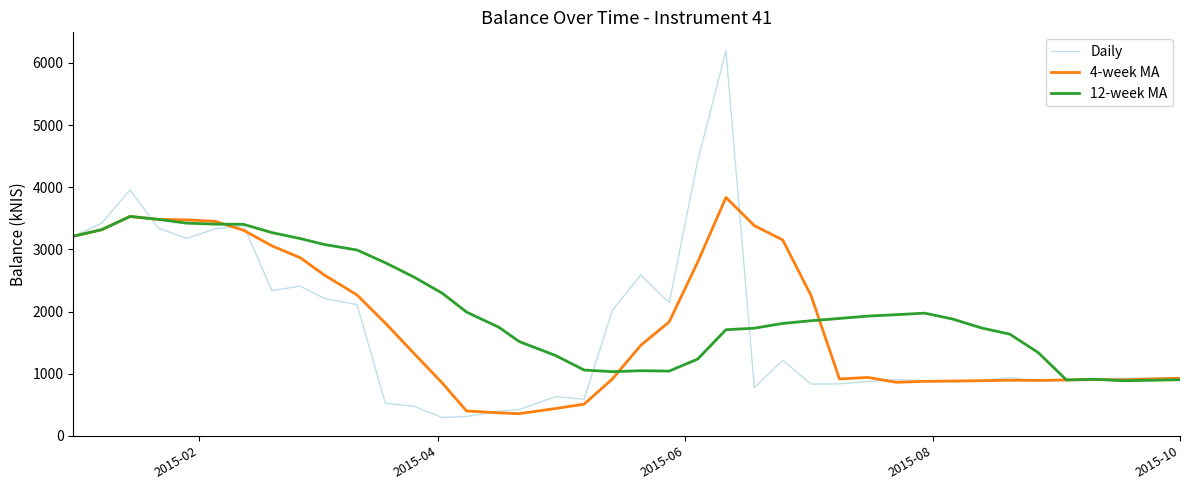

Which series has the largest range (max minus min)?

Daily